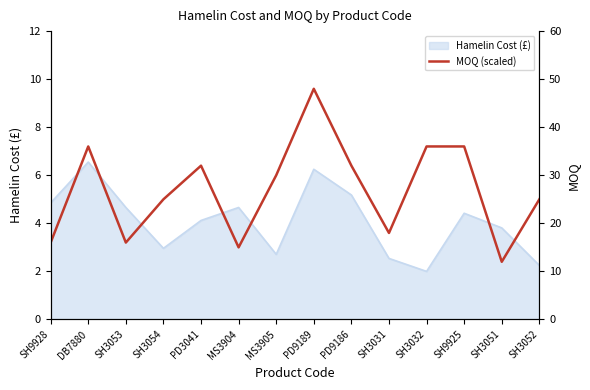

The chart shows a value of 7.2 at SH9925. True or false?

True